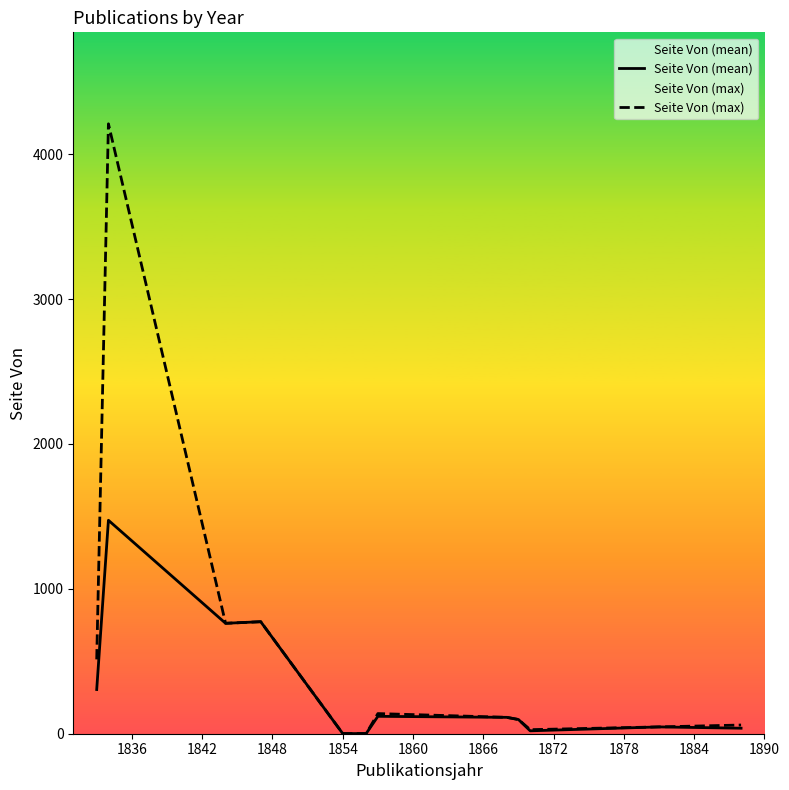

Reading left to right, list all the values displayed in this chart.

Seite Von (mean): 305	1473	762	773	1	1	120	113	98	20	47	38
Seite Von (max): 513	4209	762	773	1	1	139	113	98	28	47	60